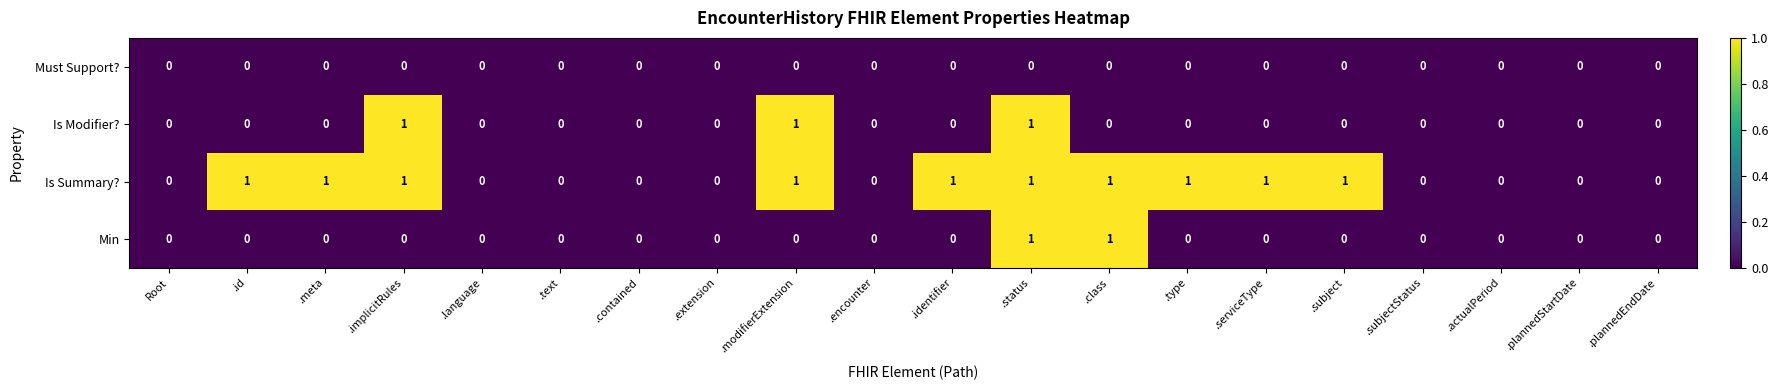

At which category is the sum across all series the highest?

.status